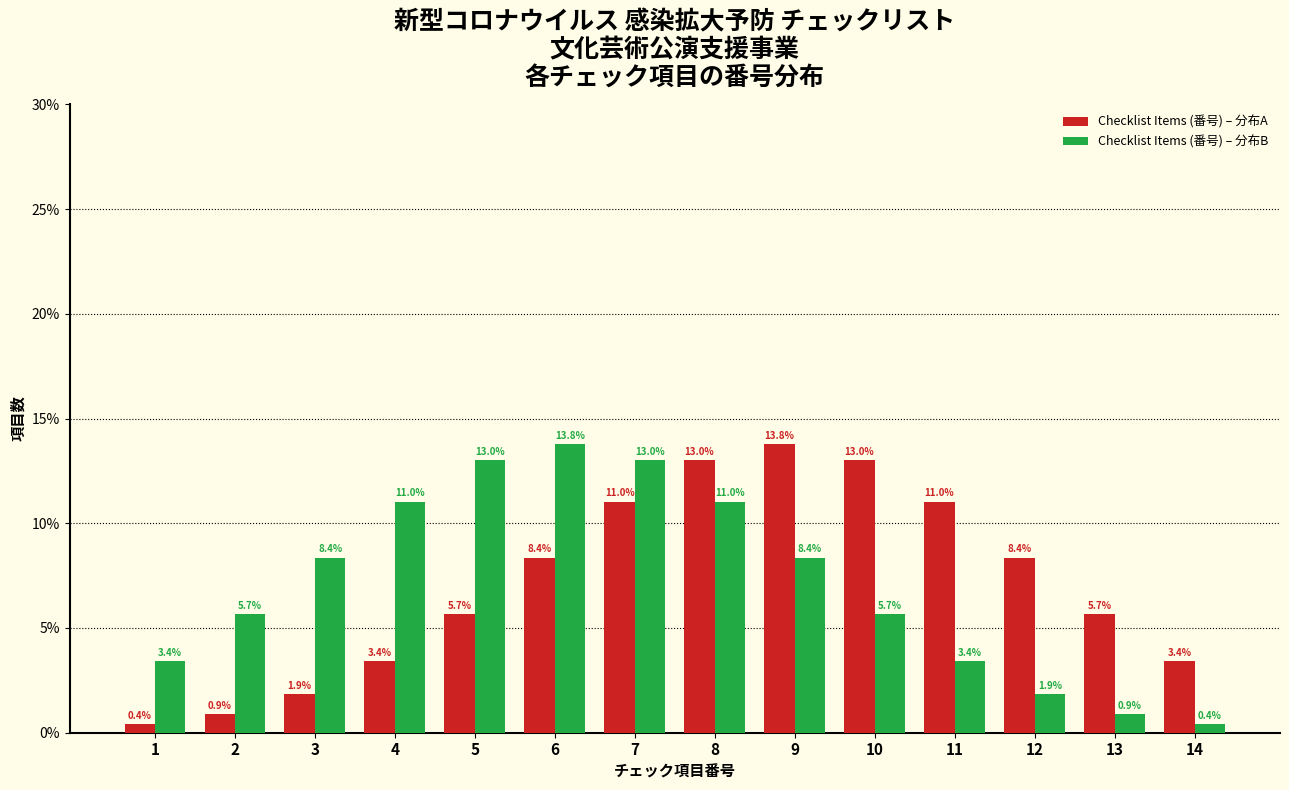

Reading left to right, what are all the values shown in this chart?

Checklist Items (番号) – 分布A: 1=0.4	2=0.9	3=1.9	4=3.4	5=5.7	6=8.4	7=11.0	8=13.0	9=13.8	10=13.0	11=11.0	12=8.4	13=5.7	14=3.4
Checklist Items (番号) – 分布B: 1=3.4	2=5.7	3=8.4	4=11.0	5=13.0	6=13.8	7=13.0	8=11.0	9=8.4	10=5.7	11=3.4	12=1.9	13=0.9	14=0.4